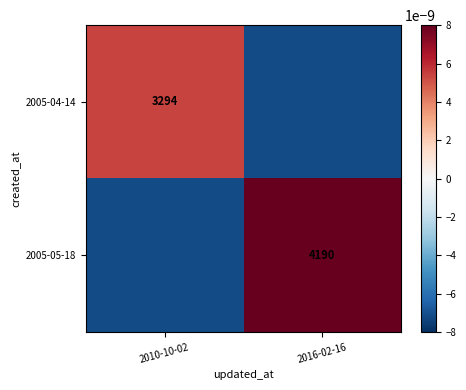

True or false: 2005-04-14 has a value of 3294.0 at 2010-10-02.

True